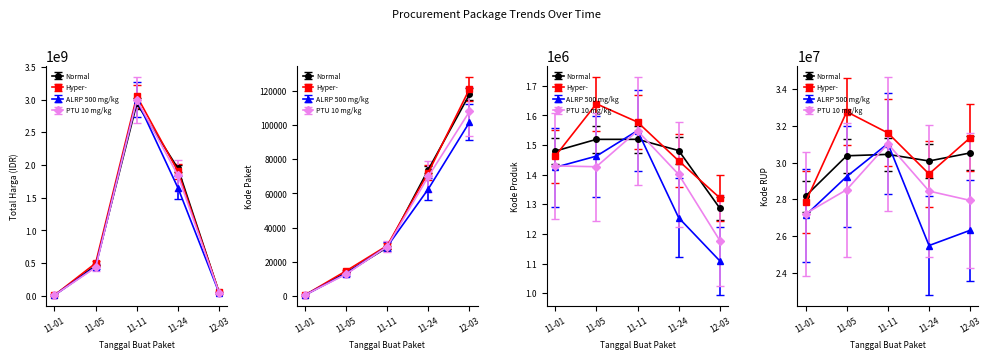

What is the minimum value for Kode RUP?

28171087